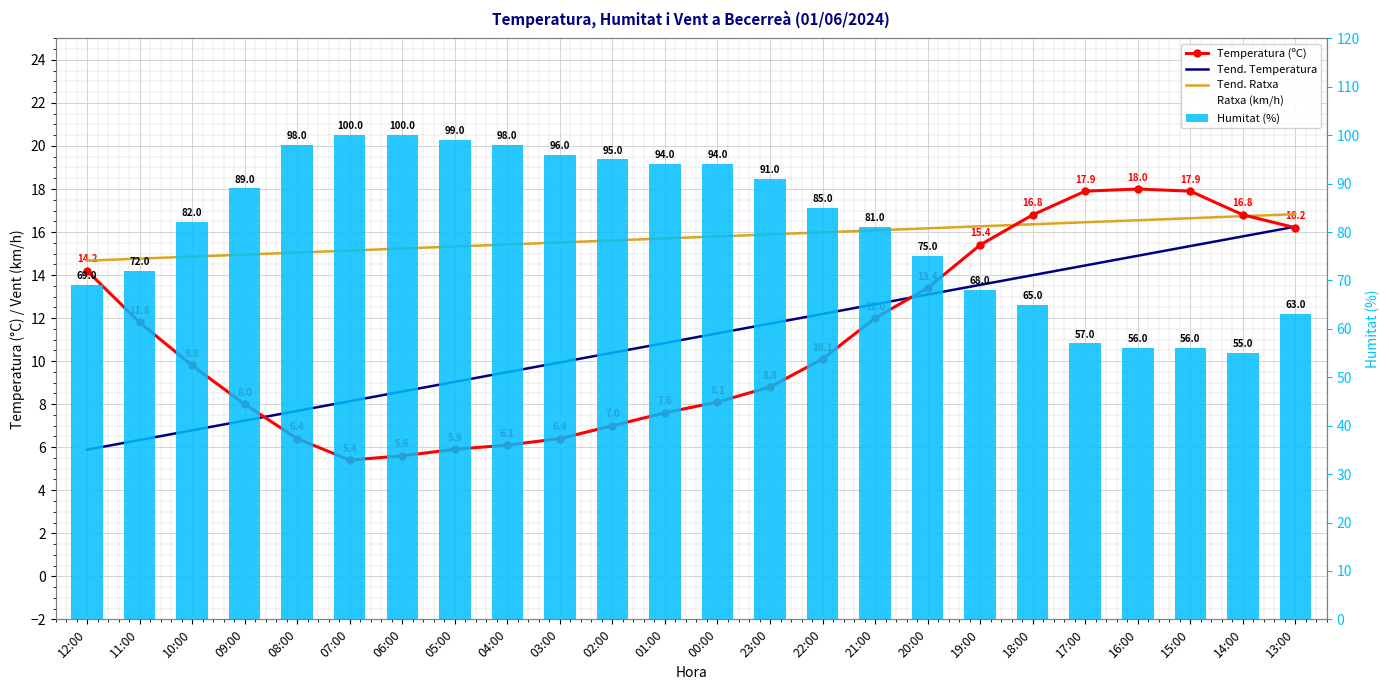

Which label corresponds to the smallest value in the chart?

07:00